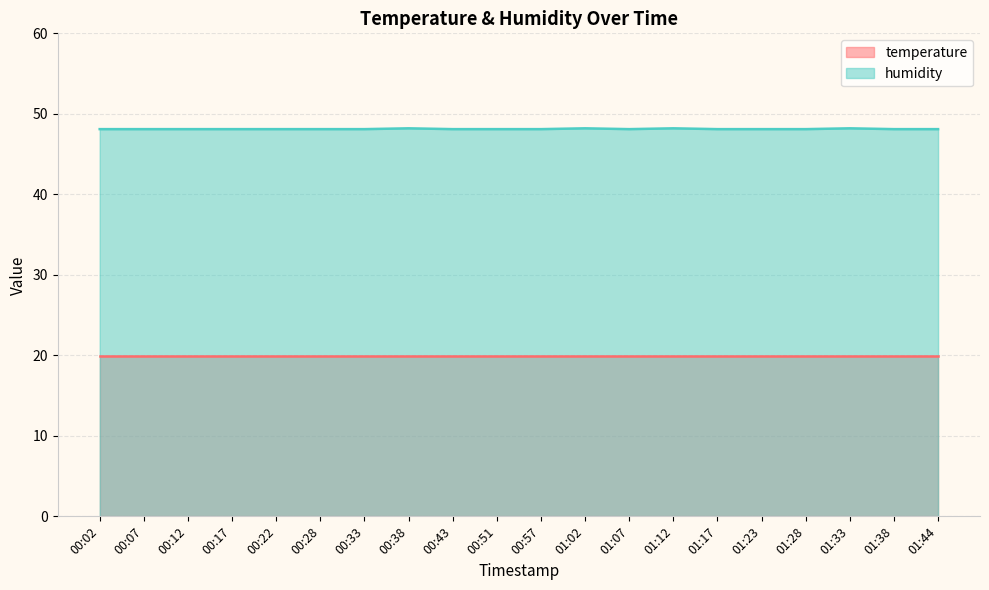

How many interior local valleys (lower than both neighbors) does the data have?

1